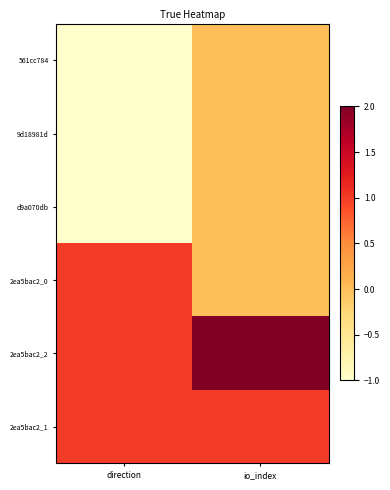

At direction, list the series in order from smallest to largest.

561cc784, 9d18981d, d9a070db, 2ea5bac2_0, 2ea5bac2_2, 2ea5bac2_1